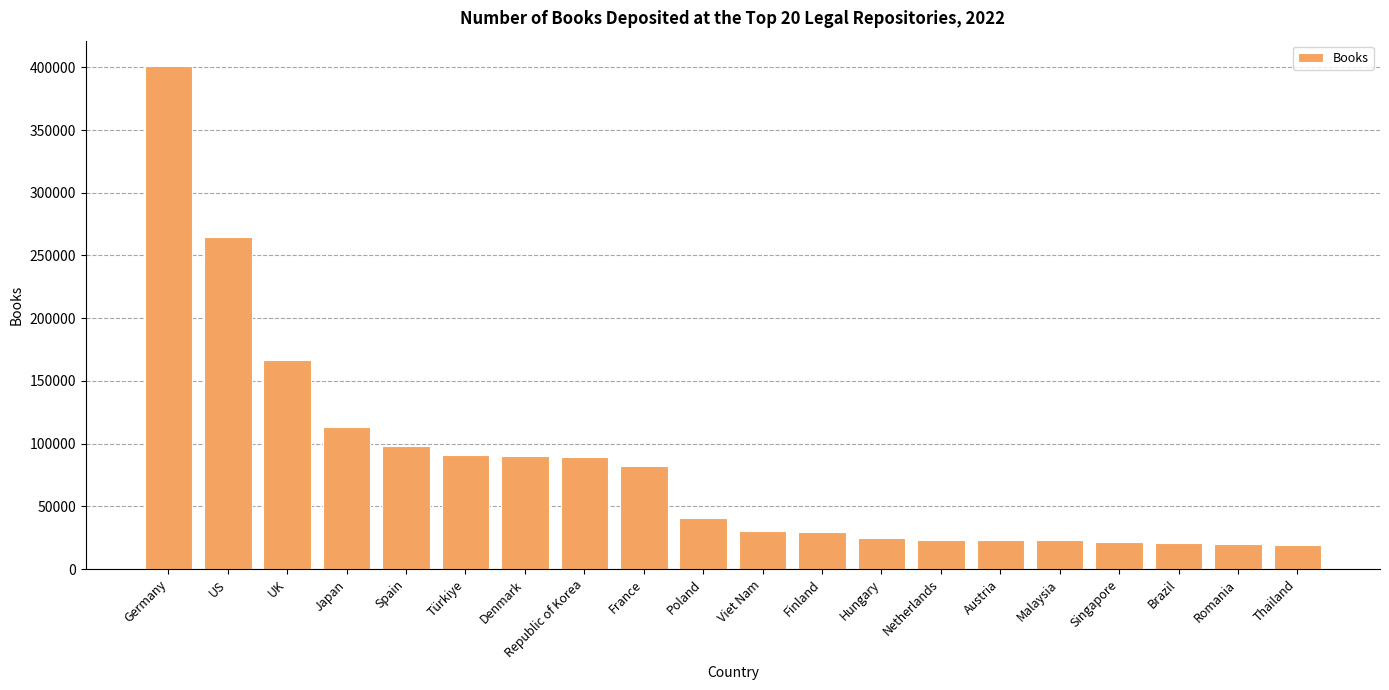

What is the minimum value shown in the chart?

19351